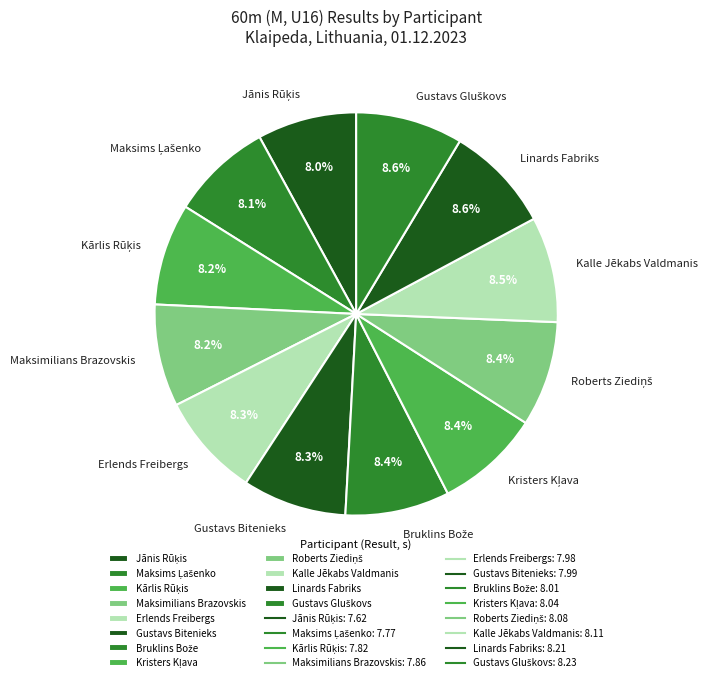

Is there any slice that represents more than half of the pie?

No